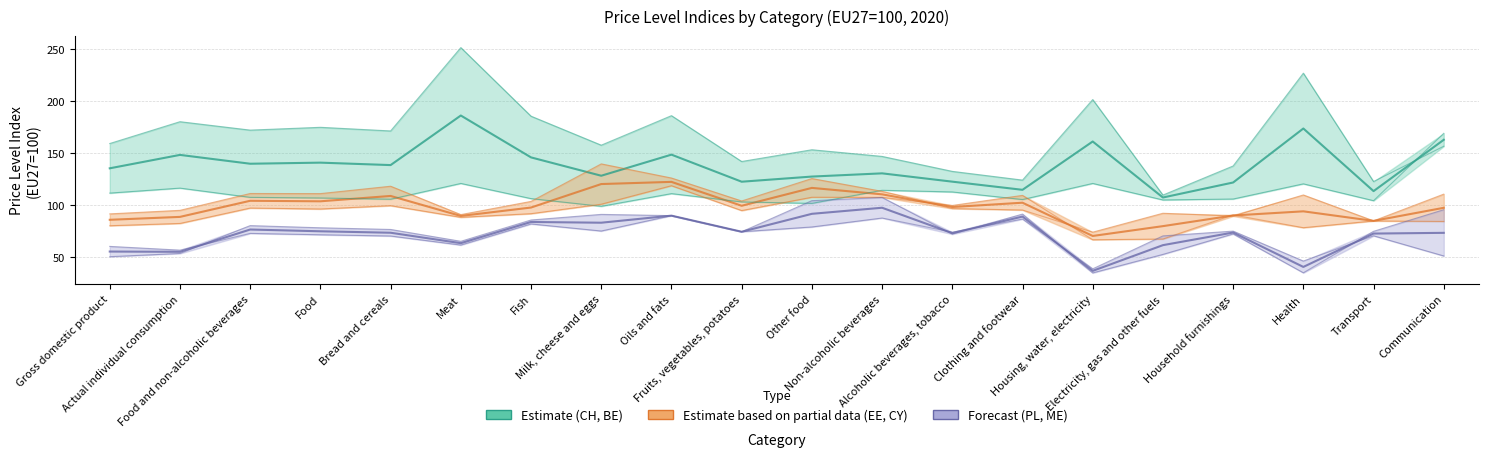

What is the value of the Belgium point at the 14th from the left?

105.4